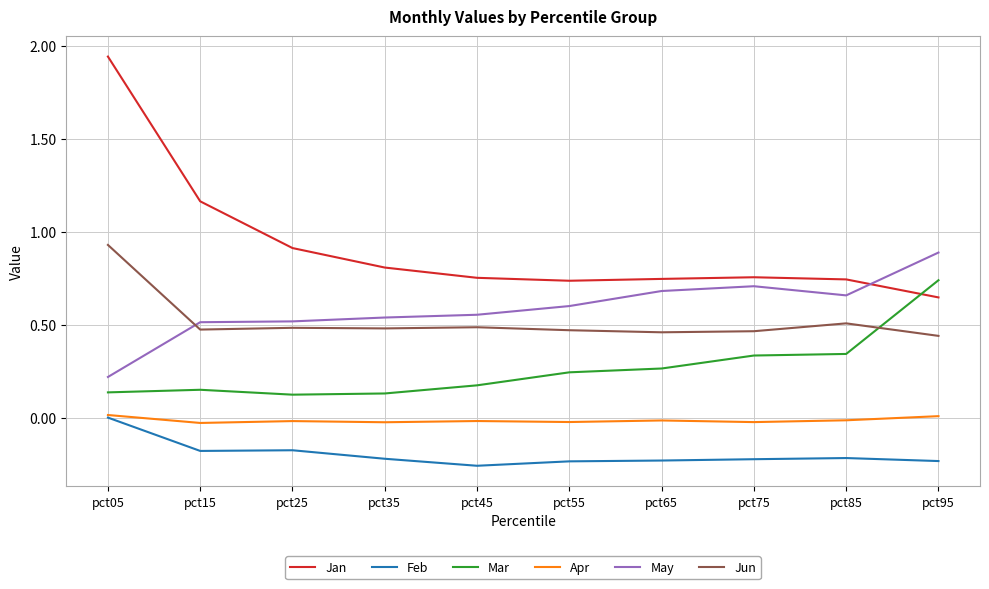

Which category has the highest value across all series?

pct05